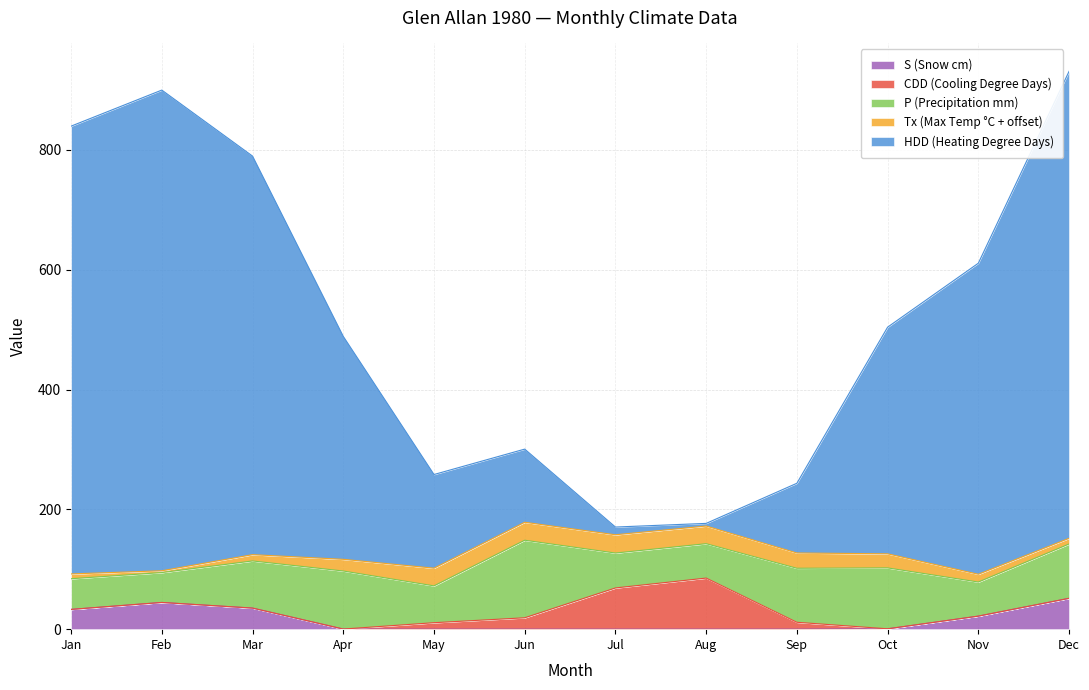

Which series ends up on top after the final intersection of HDD (Heating Degree Days) and Tx (Max Temp °C + offset)?

HDD (Heating Degree Days)